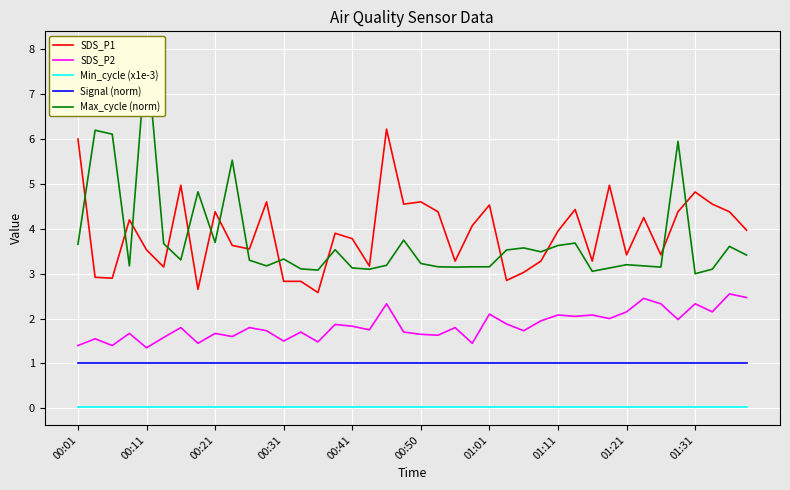

How many data points does each series have?

40